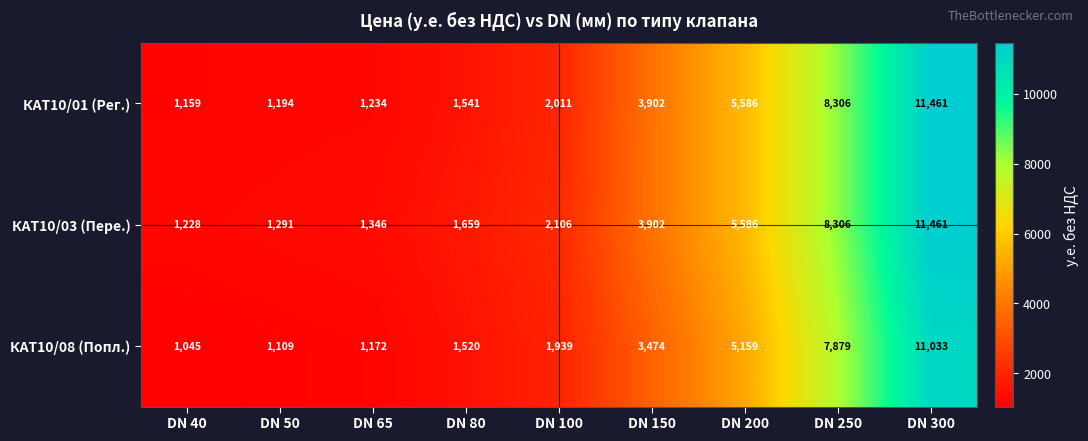

Reading right to left, transcribe all the data shown in this chart.

КАТ10/01 (Рег.): DN 300=11461	DN 250=8306	DN 200=5586	DN 150=3902	DN 100=2011	DN 80=1541	DN 65=1234	DN 50=1194	DN 40=1159
КАТ10/03 (Пере.): DN 300=11461	DN 250=8306	DN 200=5586	DN 150=3902	DN 100=2106	DN 80=1659	DN 65=1346	DN 50=1291	DN 40=1228
КАТ10/08 (Попл.): DN 300=11033	DN 250=7879	DN 200=5159	DN 150=3474	DN 100=1939	DN 80=1520	DN 65=1172	DN 50=1109	DN 40=1045